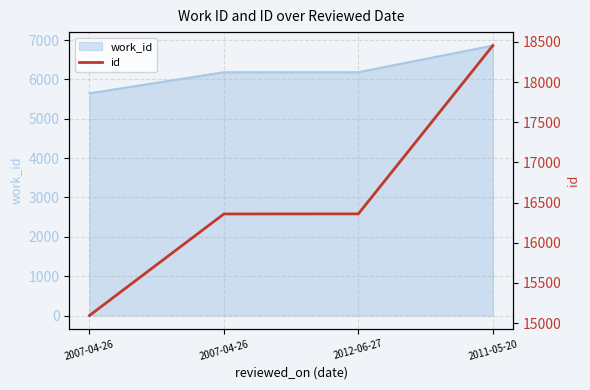

True or false: there are more than 2 points higher than both neighbors.

False